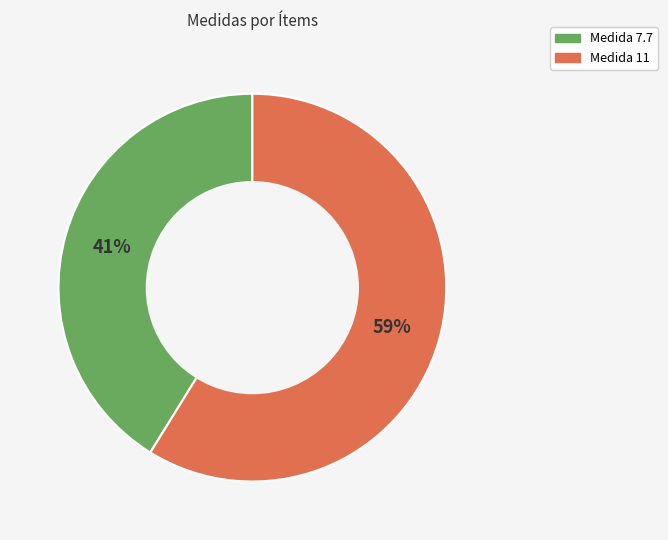

To the nearest percent, what is the difference between the largest and smallest slice percentages?

18%